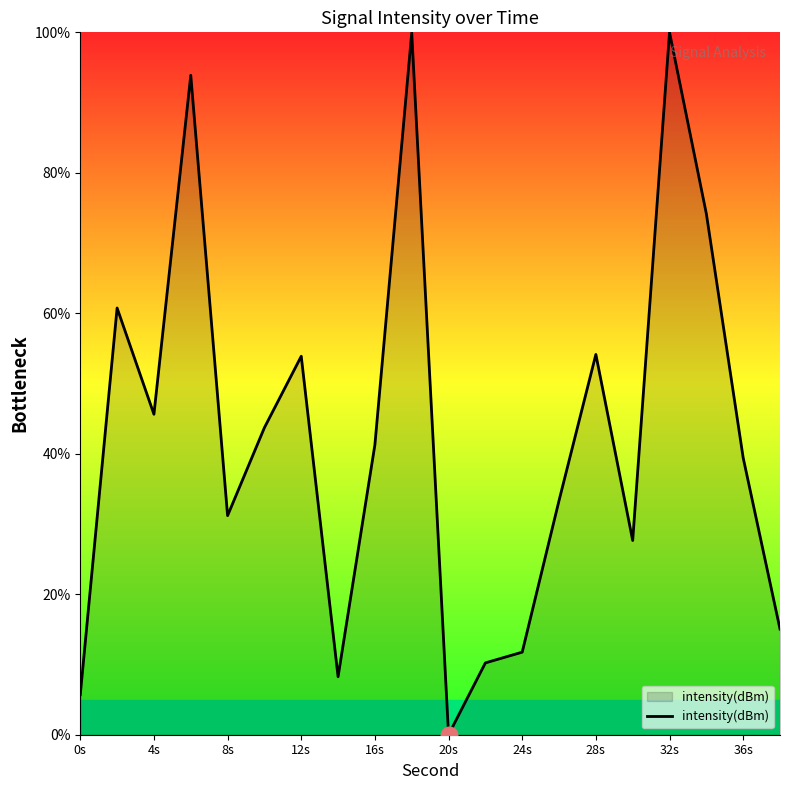

At which category does the chart reach its minimum across all series?

20s